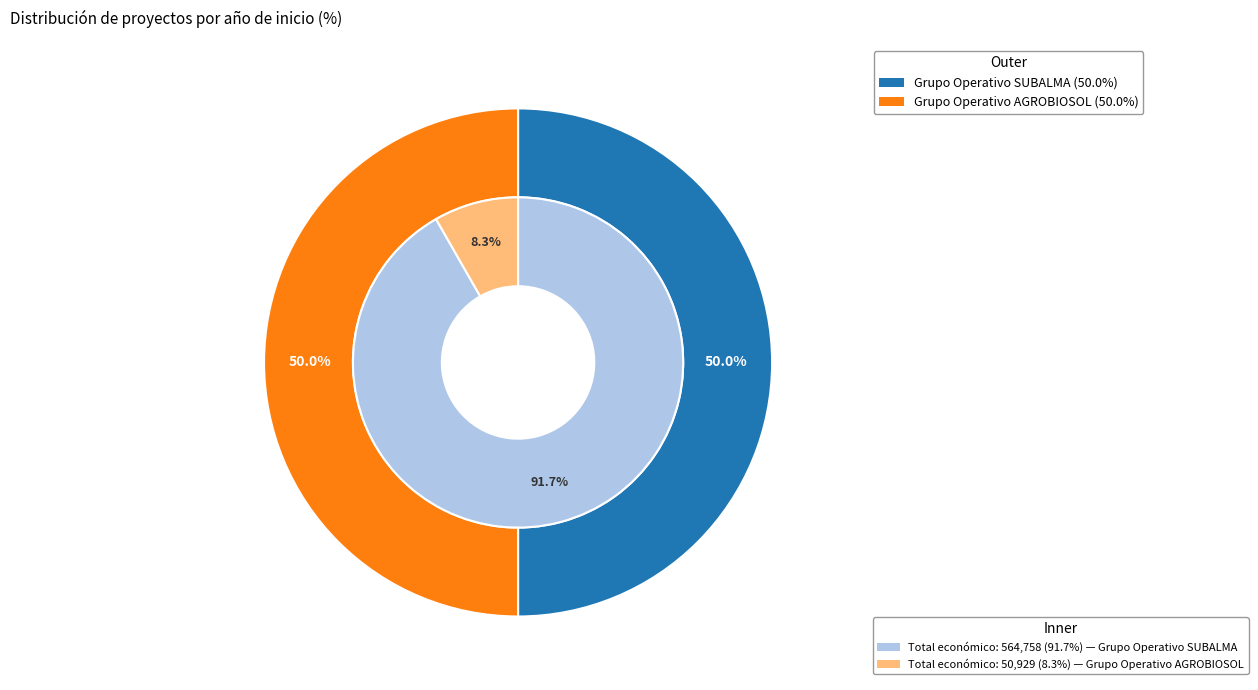

Is the sum of Grupo Operativo SUBALMA and Grupo Operativo AGROBIOSOL greater than half?

Yes